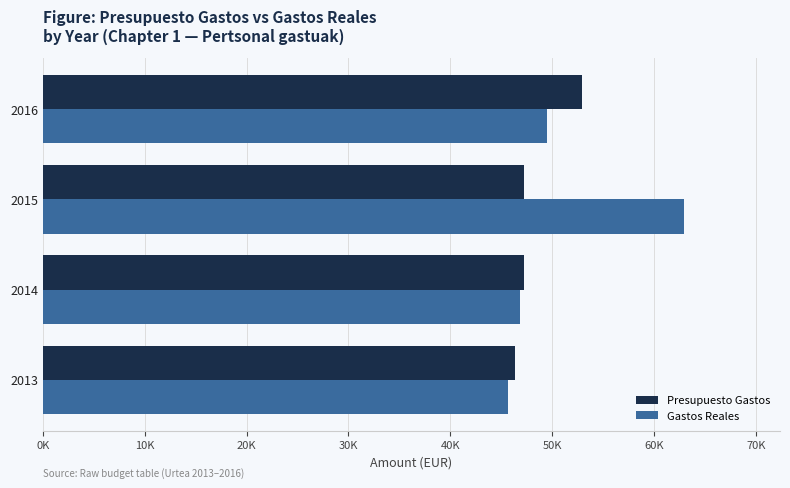

List the series in order of their overall mean, highest first.

Gastos Reales, Presupuesto Gastos